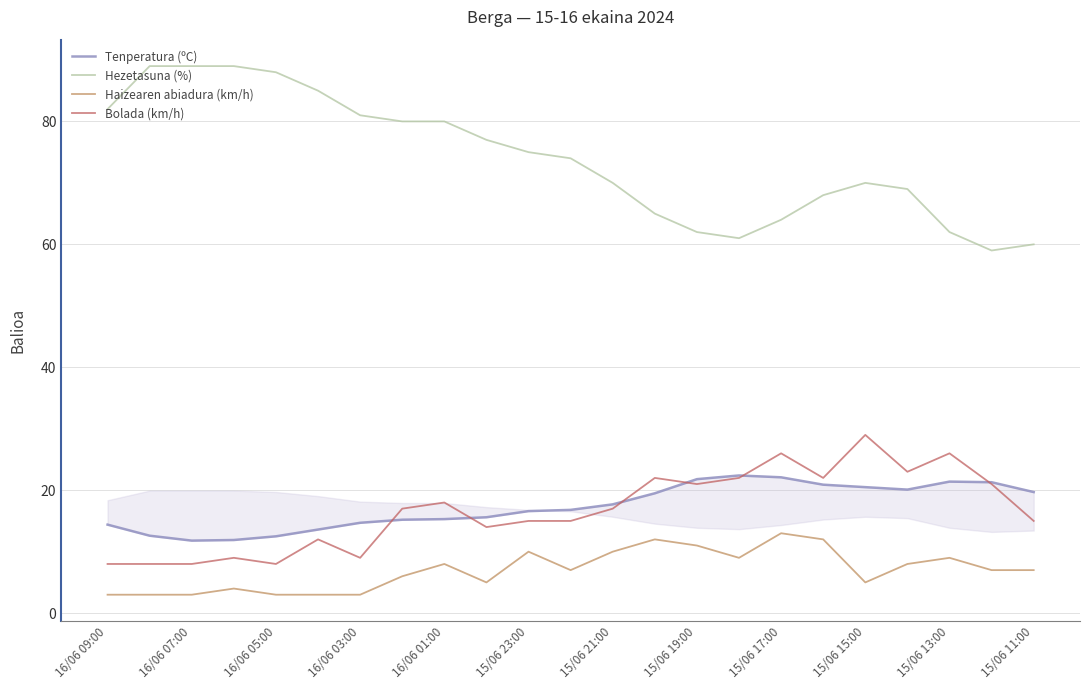

Is it true that Haizearen abiadura (km/h) equals 6 at 15/06 23:00?

False